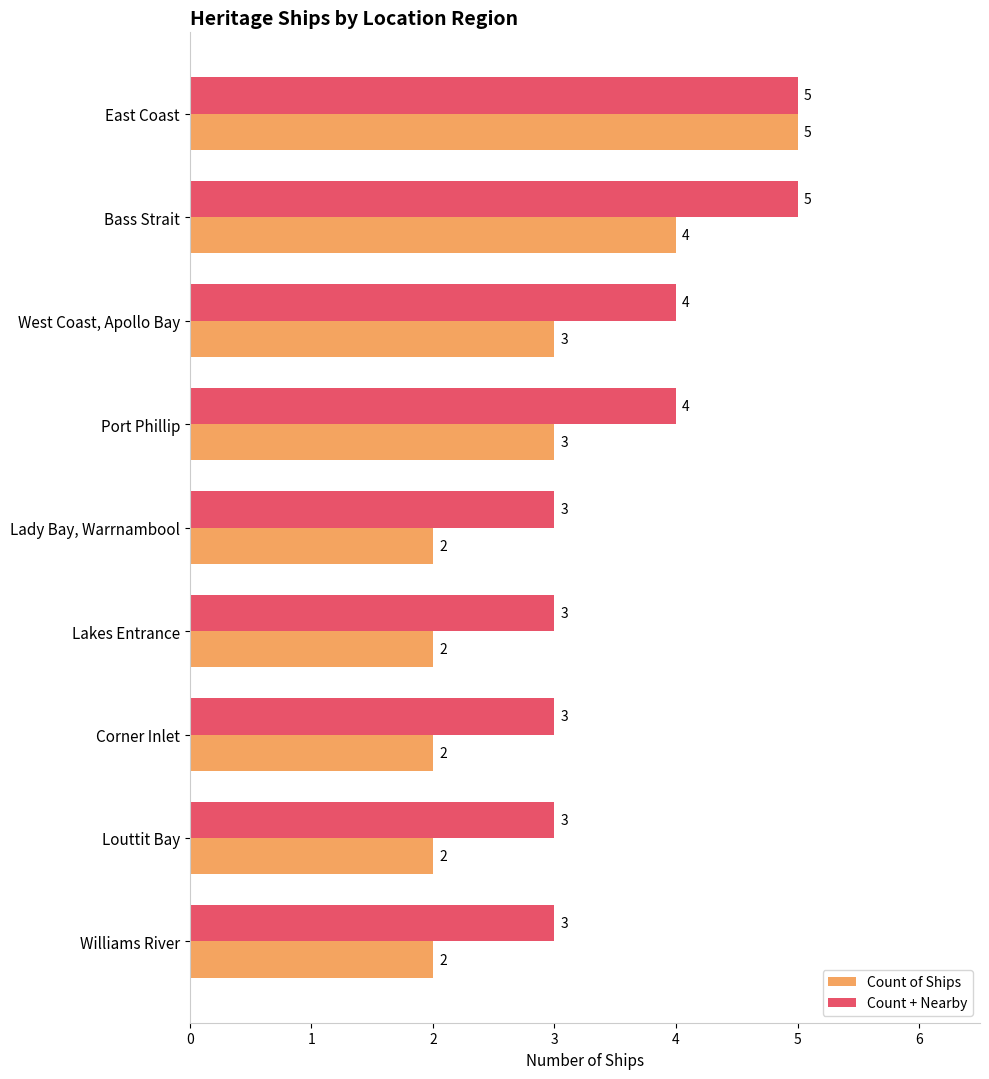

Count the Count + Nearby values in the range 3 to 4.

7